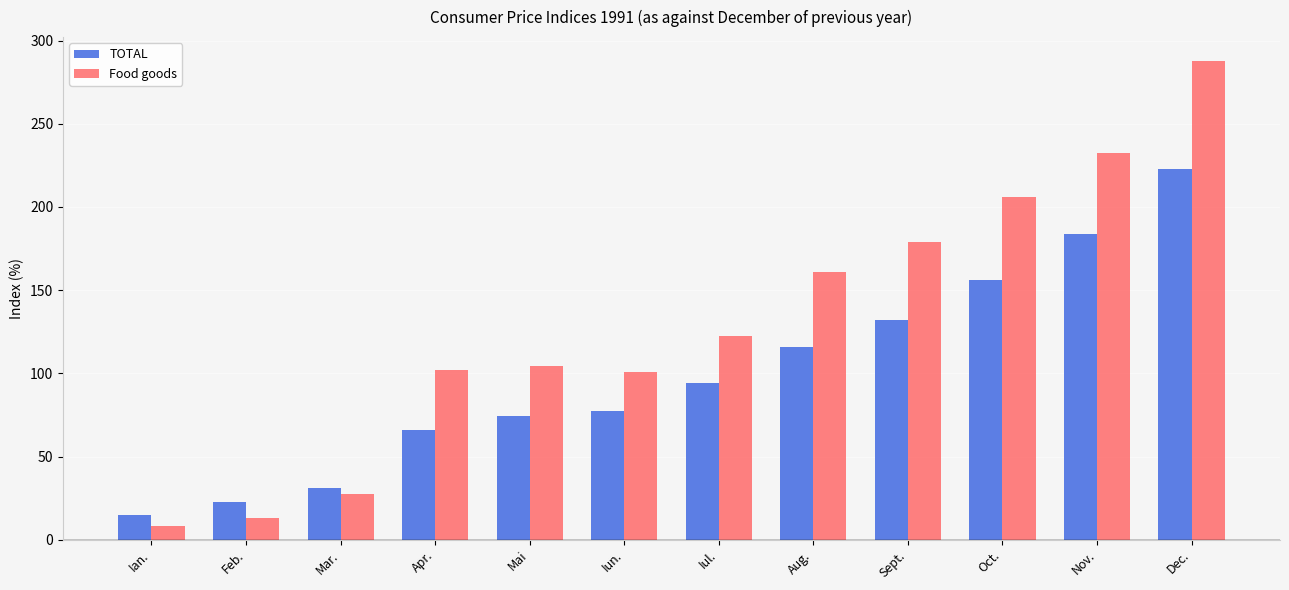

List the series in order of their peak value, highest first.

Food goods, TOTAL